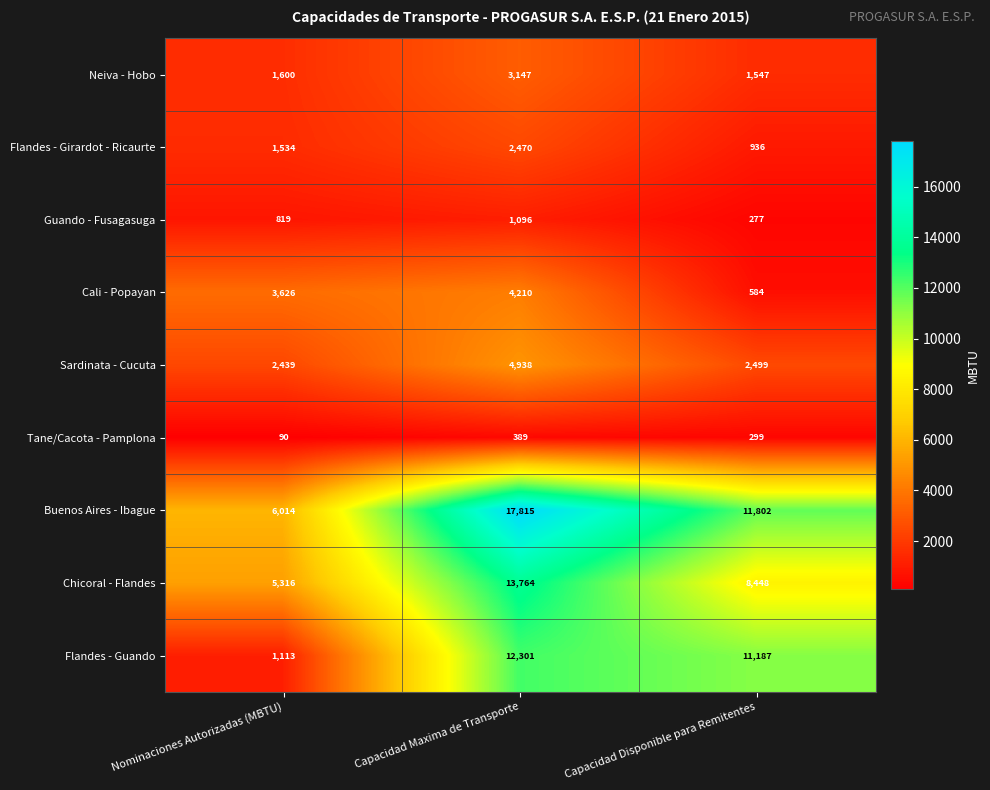

The Chicoral - Flandes series shows 20553 at Capacidad Maxima de Transporte. True or false?

False